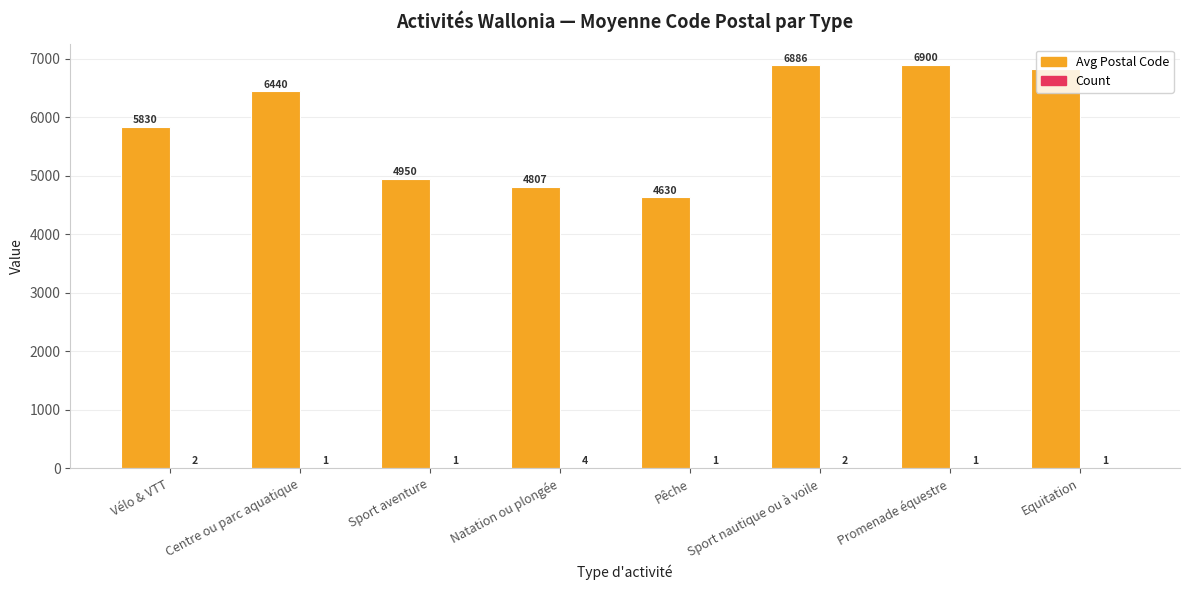

At which category is the sum across all series the highest?

Promenade équestre